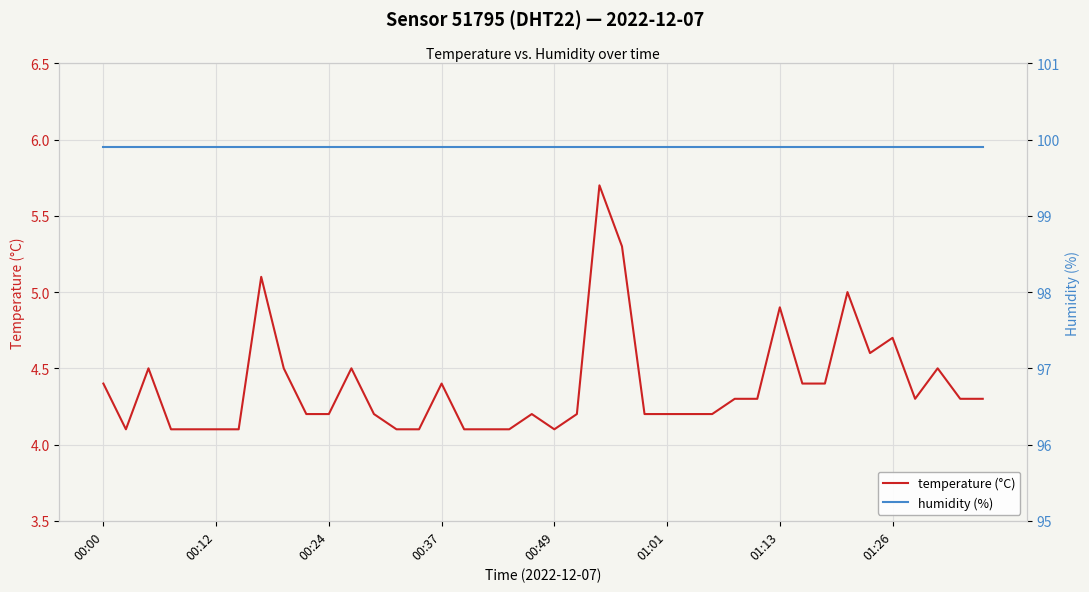

True or false: humidity (%) and temperature (°C) cross at least once.

False